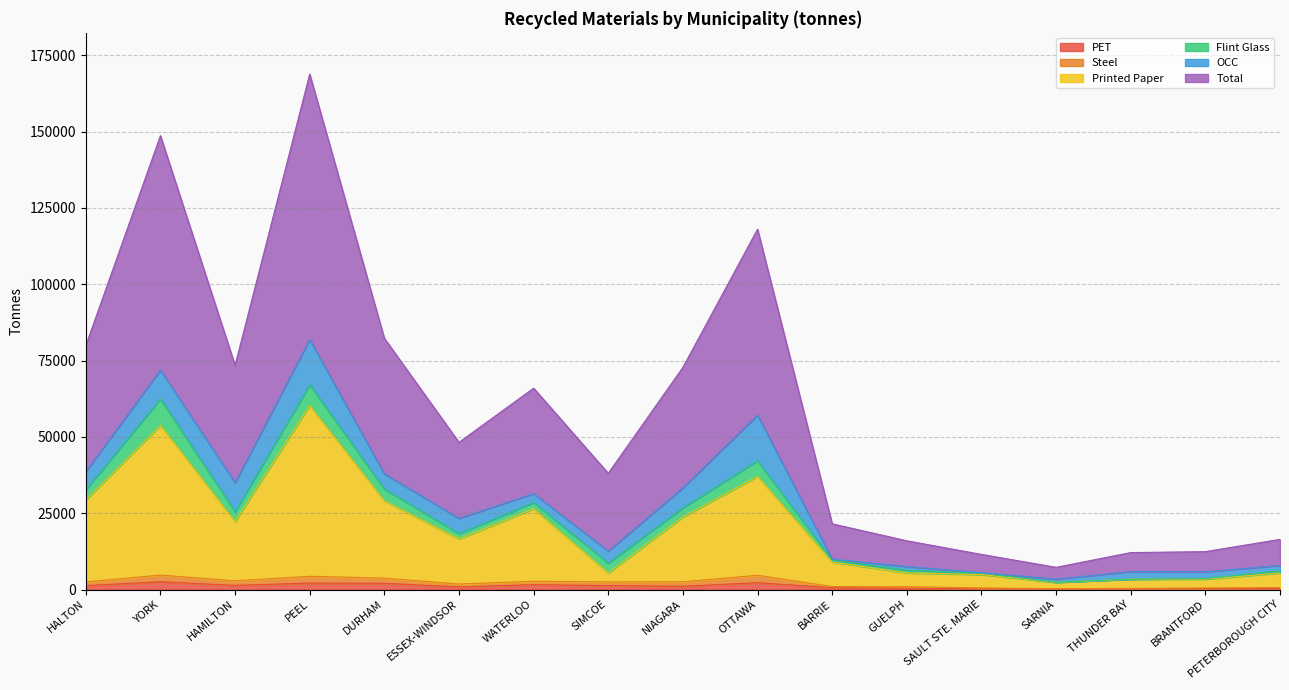

What is the value of the PET point at the 9th from the left?

1090.2